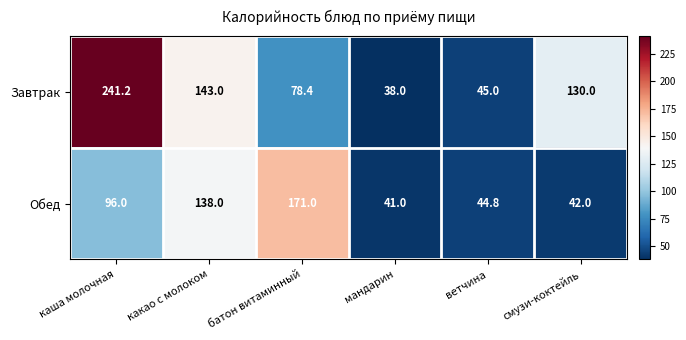

List the series in order of their peak value, highest first.

Завтрак, Обед